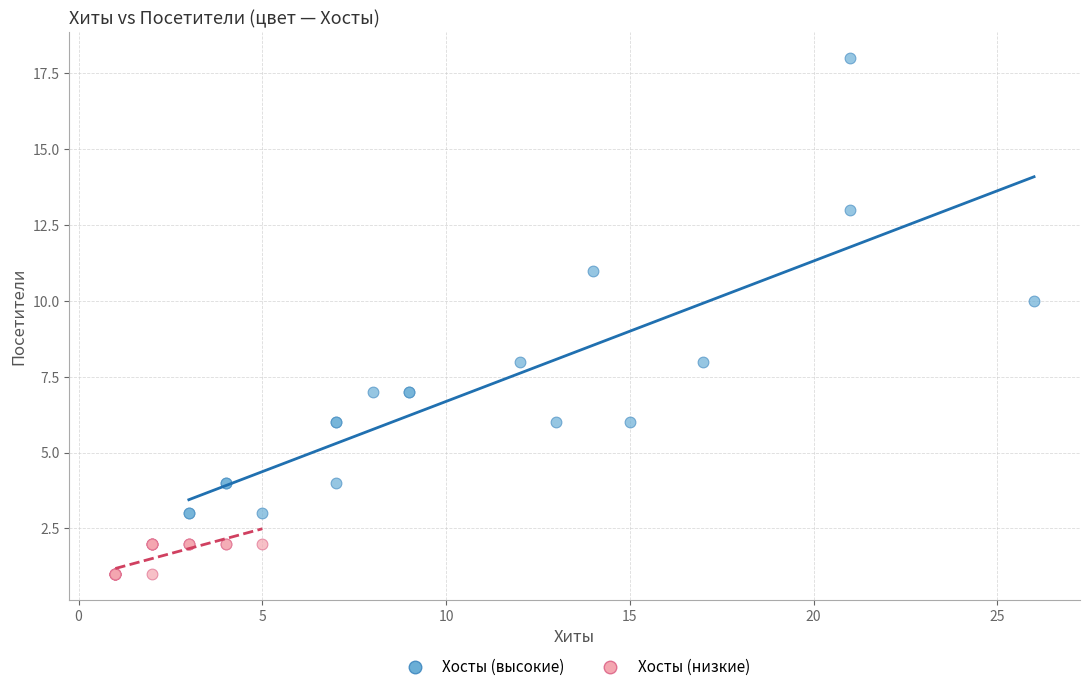

Which series has the largest Y range (max minus min)?

Хосты (высокие)